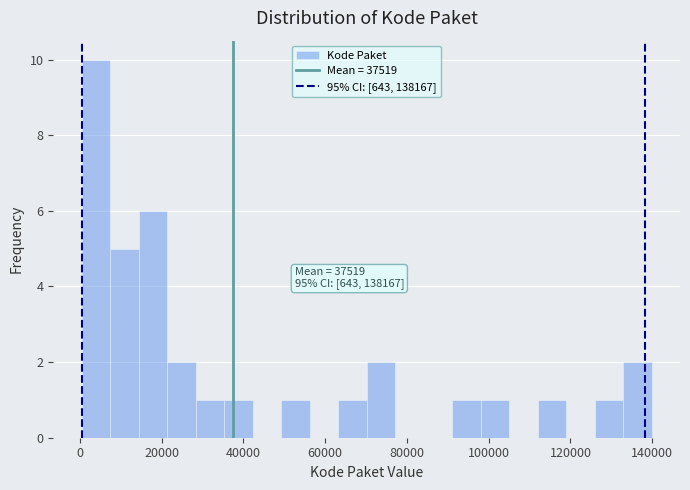

Read against the x-axis, roughly where is the centre of the tallest bar?

4000